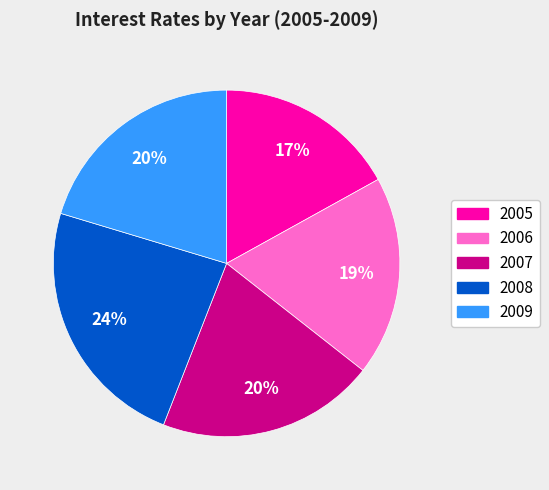

To the nearest percent, what is the combined percentage of 2009 and 2005?

37%